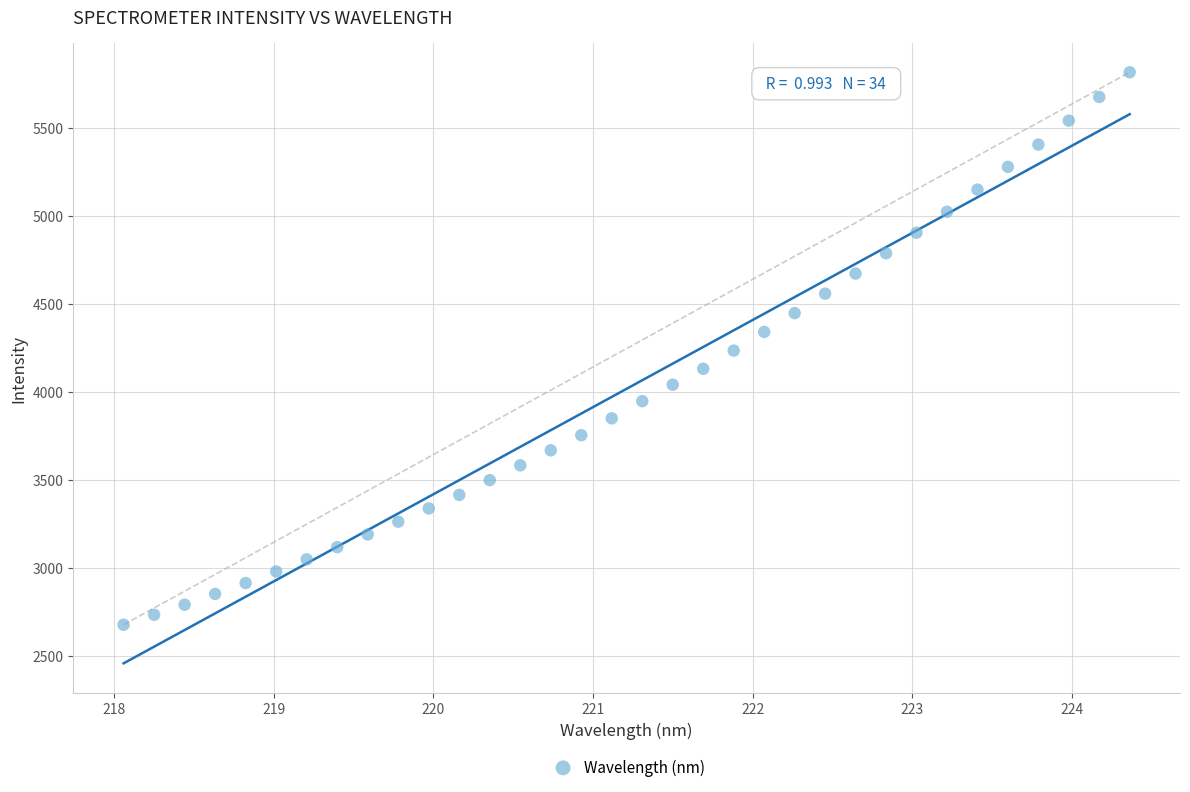

What is the range of X values (max minus min)?

6.3